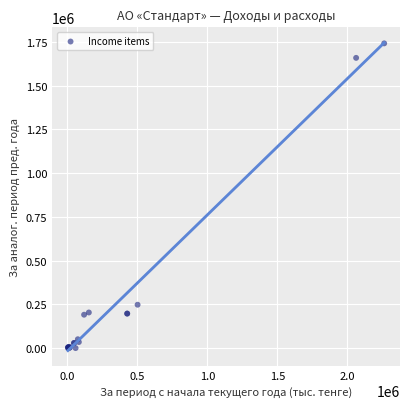

What Y value in the scatter plot is closest to 870509?

247859